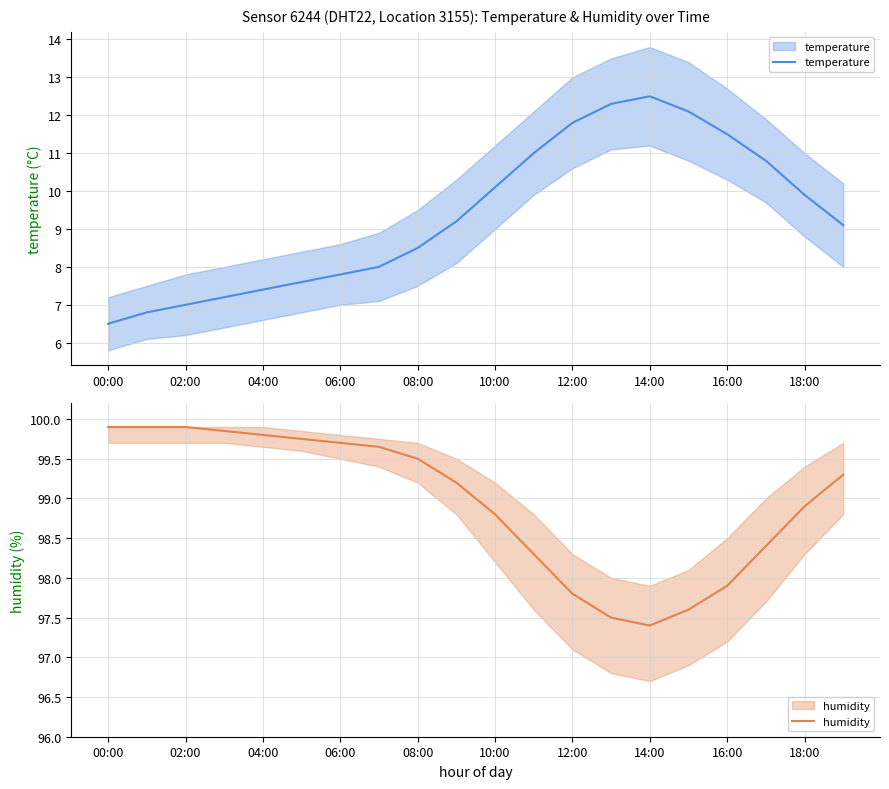

At which label is humidity closest to 98?

16:00